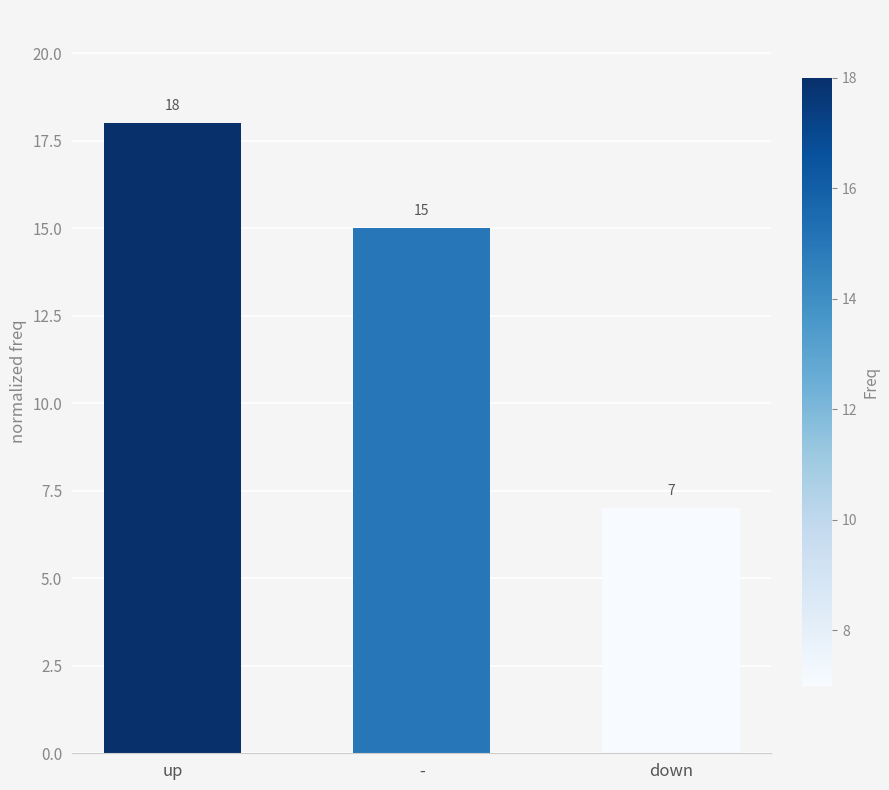

What is the value of the 3rd bar from the left?

7